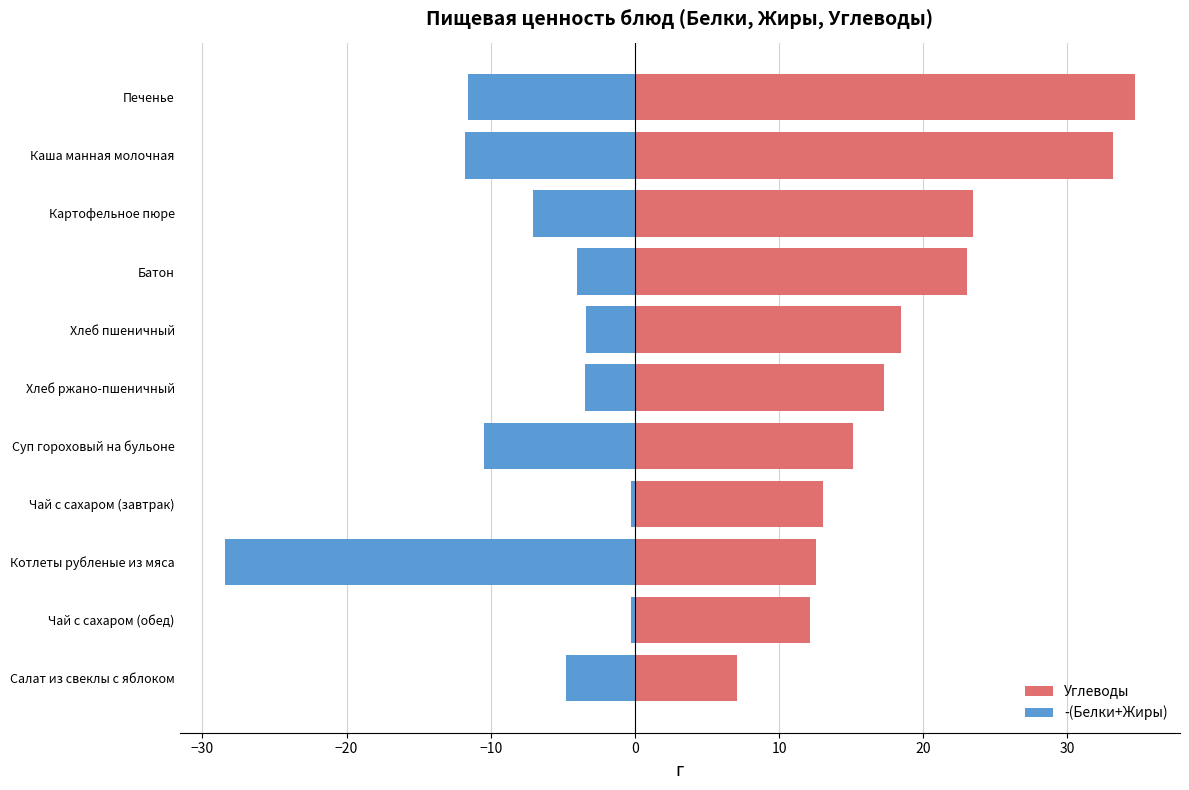

Reading left to right, transcribe all the data shown in this chart.

Углеводы: 7.1	12.2	12.5	13.0	15.1	17.3	18.5	23.0	23.4	33.2	34.6
-(Белки+Жиры): -4.8	-0.3	-28.4	-0.3	-10.4	-3.5	-3.4	-4.0	-7.1	-11.8	-11.6